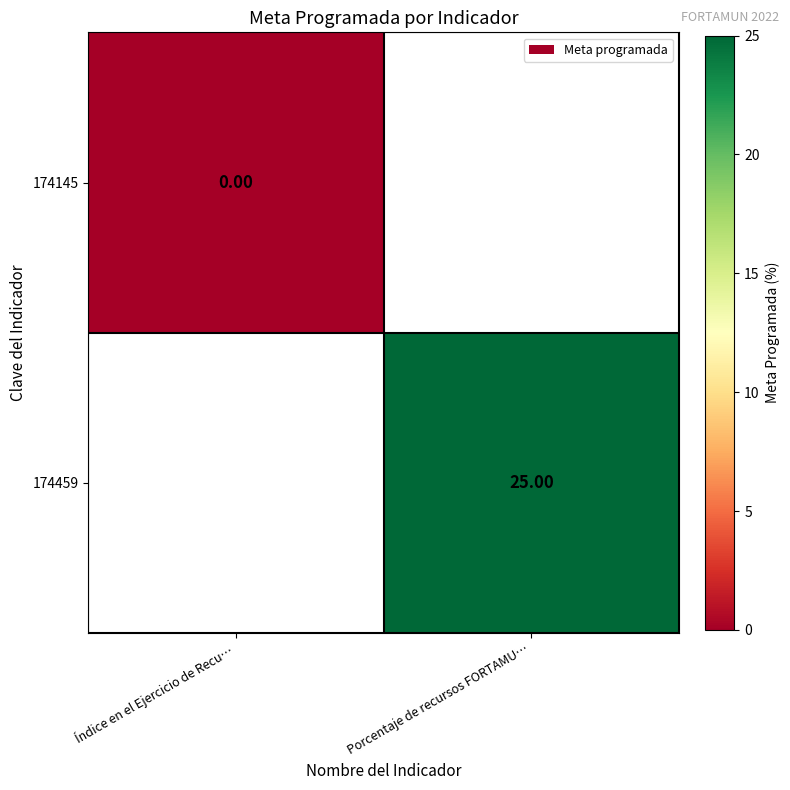

The 174459 series shows 25.0 at Porcentaje de recursos FORTAMU…. True or false?

True